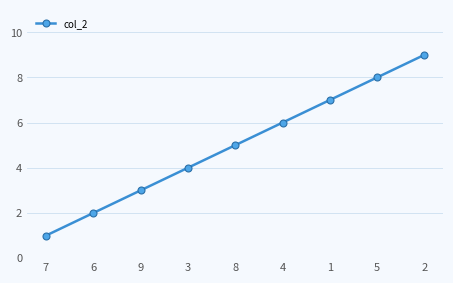

How many distinct data groups are displayed?

1